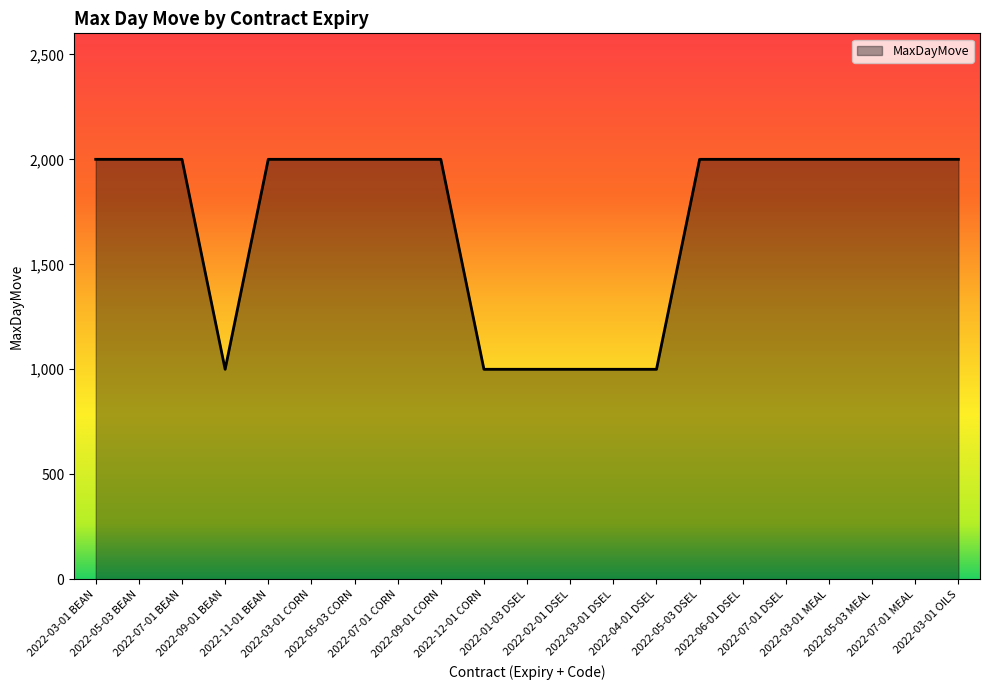

What is the maximum value shown in the chart?

2000